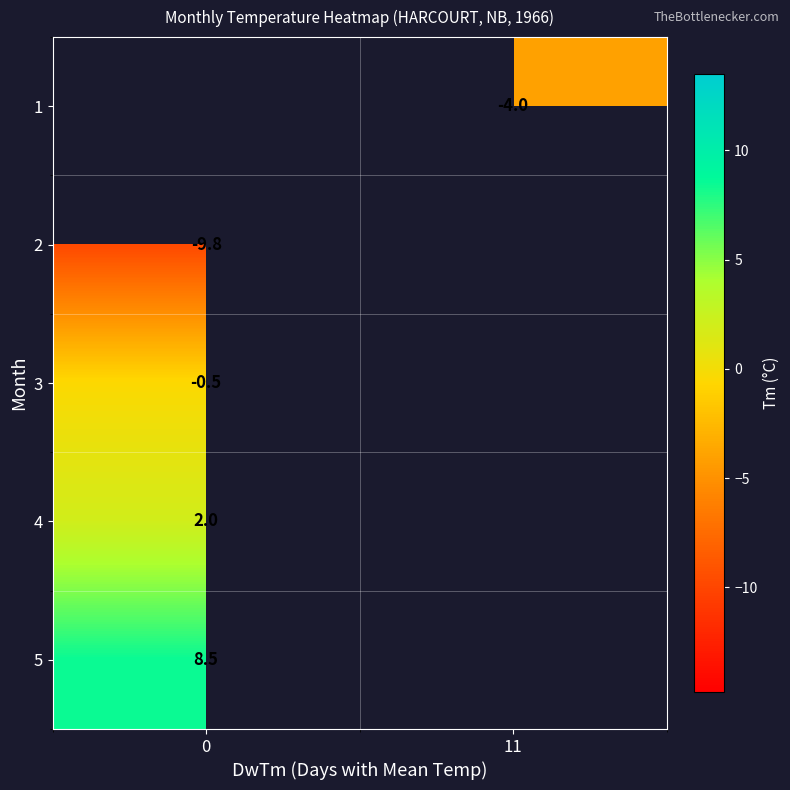

List the labels in order of row_3 value, smallest first.

0, 11